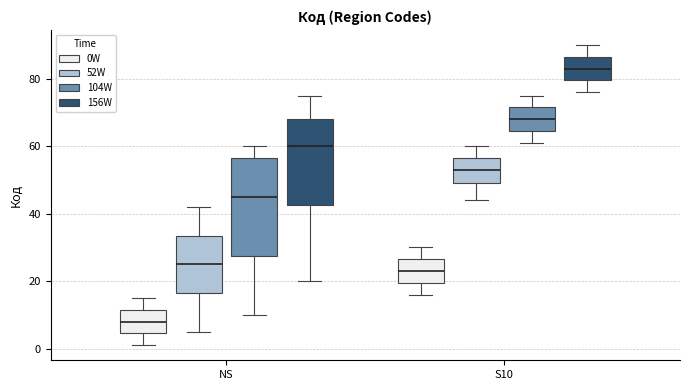

Which box has the highest median line?

S10 (156W)